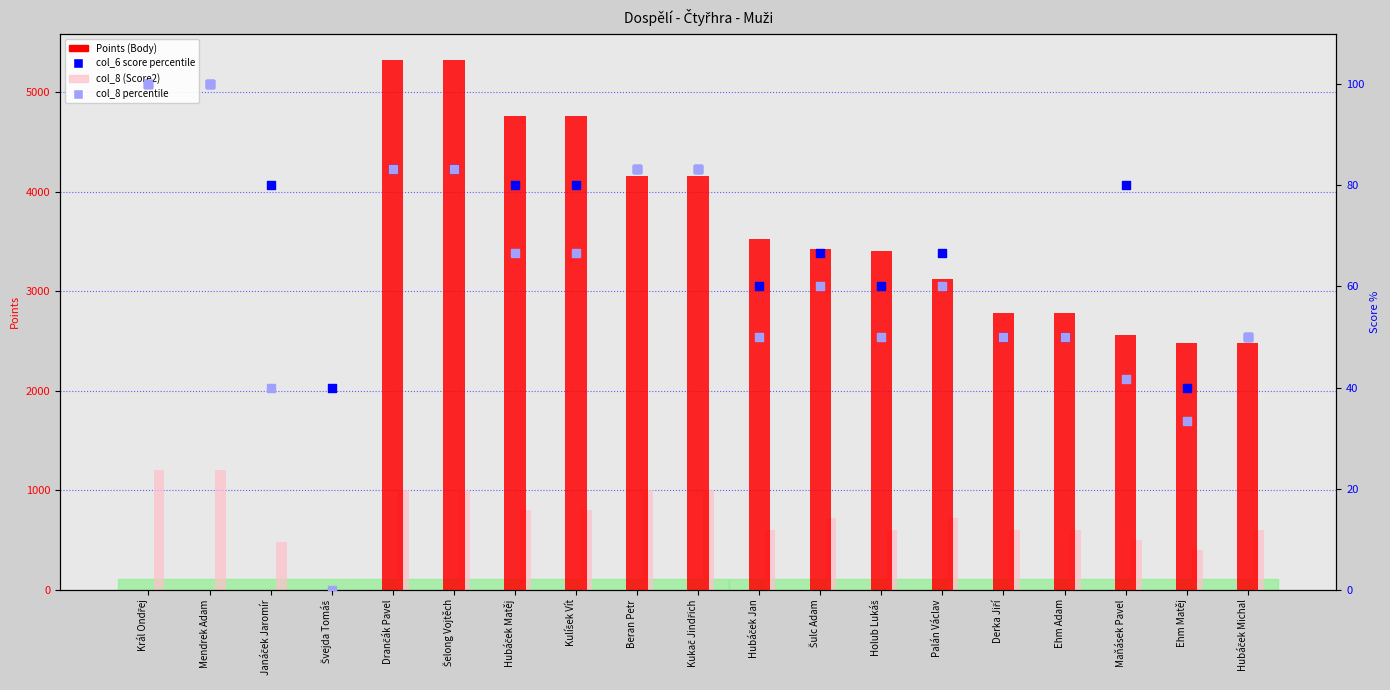

Which series contains the highest Y value?

Points (Body)